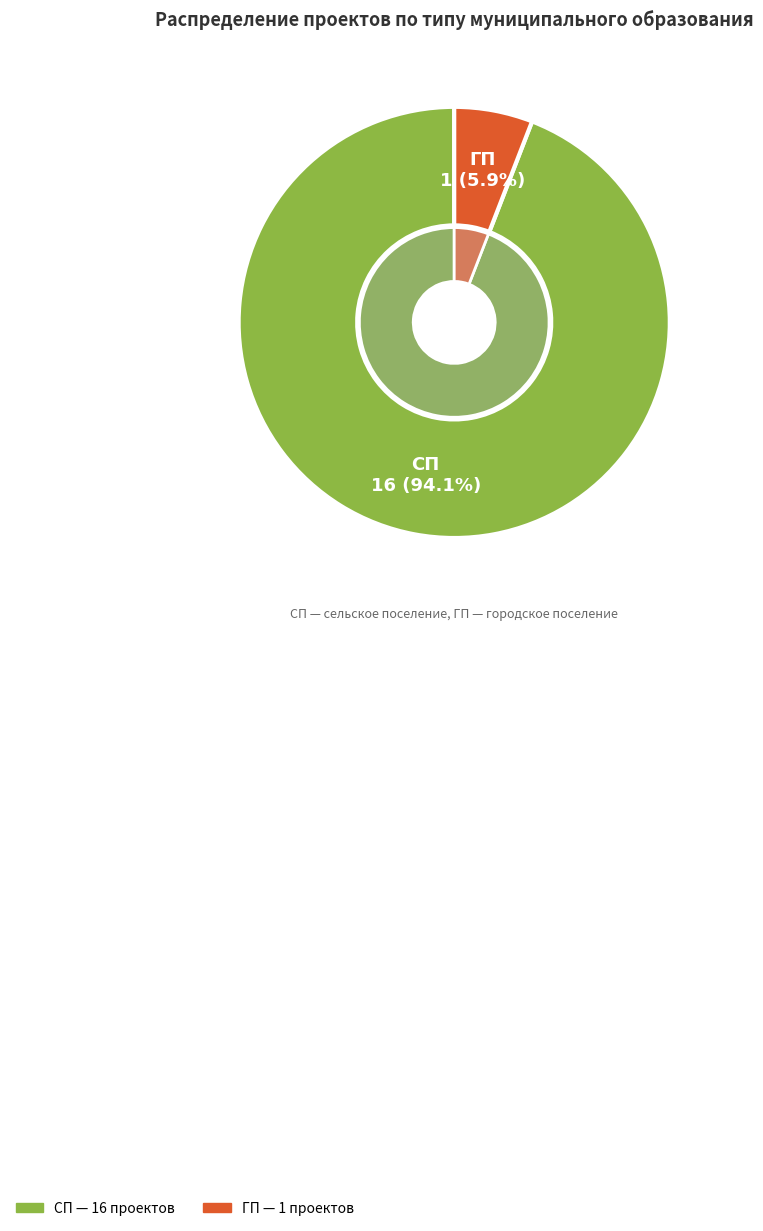

Is there any slice that represents more than half of the pie?

Yes